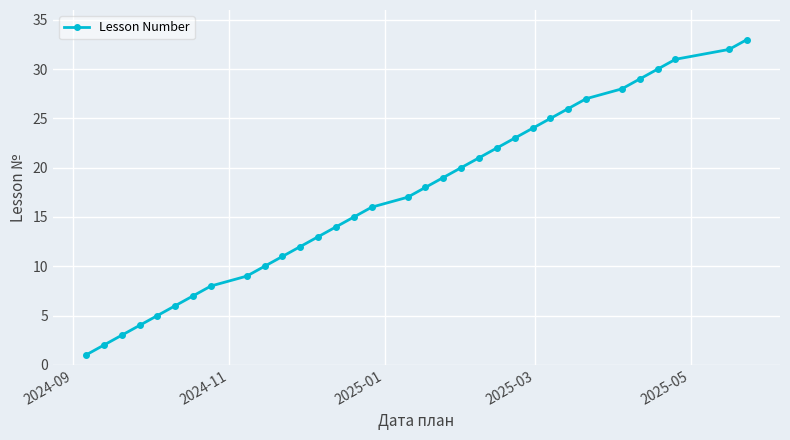

True or false: there are more than 0 points higher than both neighbors.

False